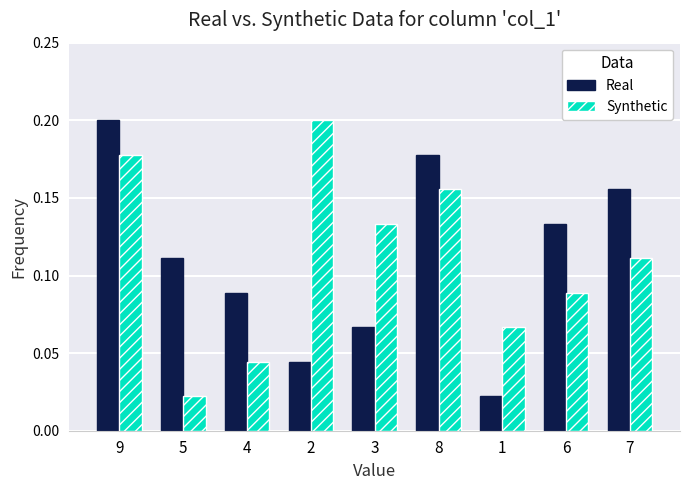

What is the sum of all Real values?

1.0